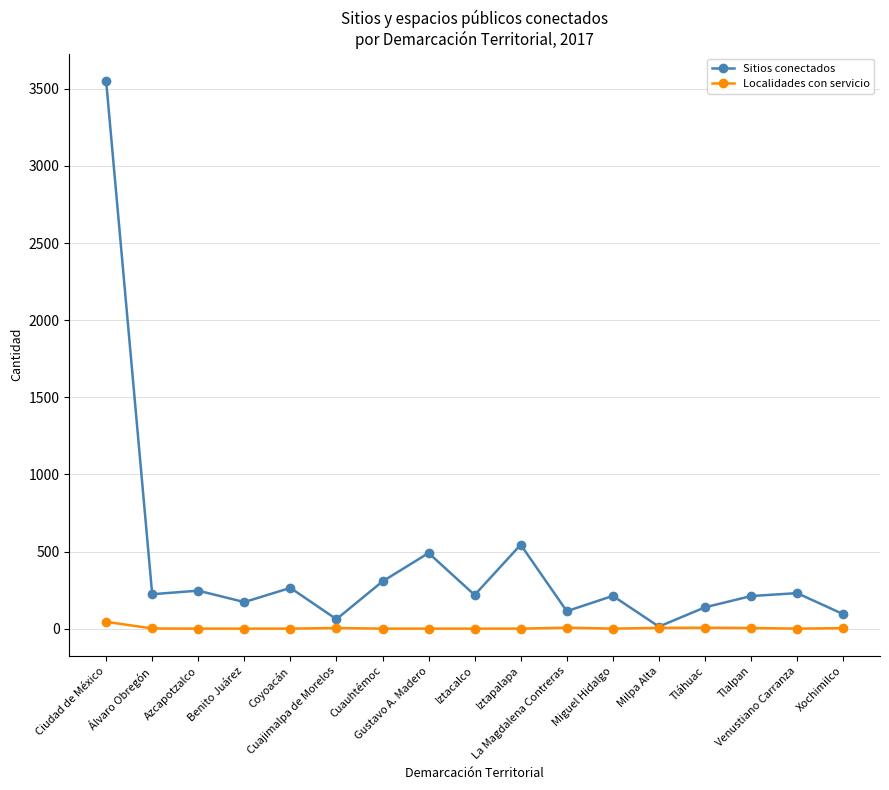

What is the difference between the highest and lowest values at Xochimilco?

91